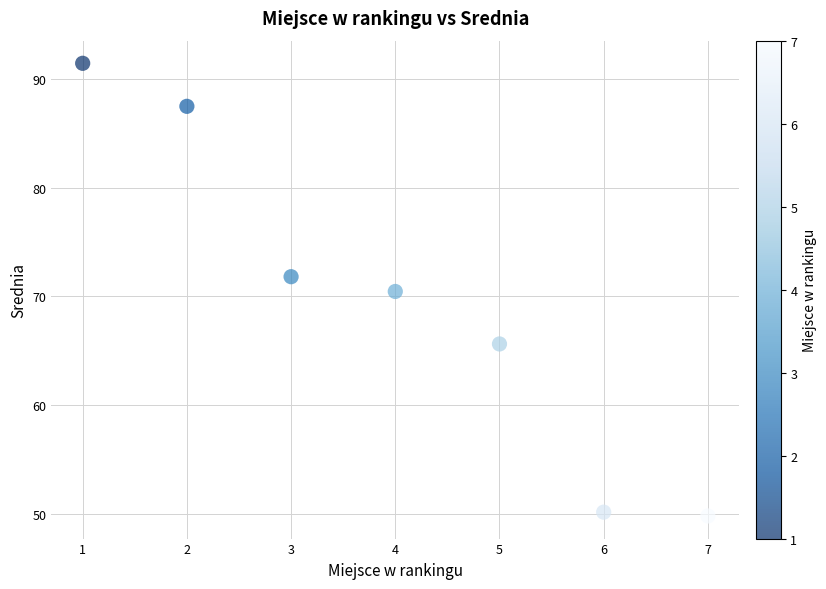

What Y value in the scatter plot is closest to 70?

70.5